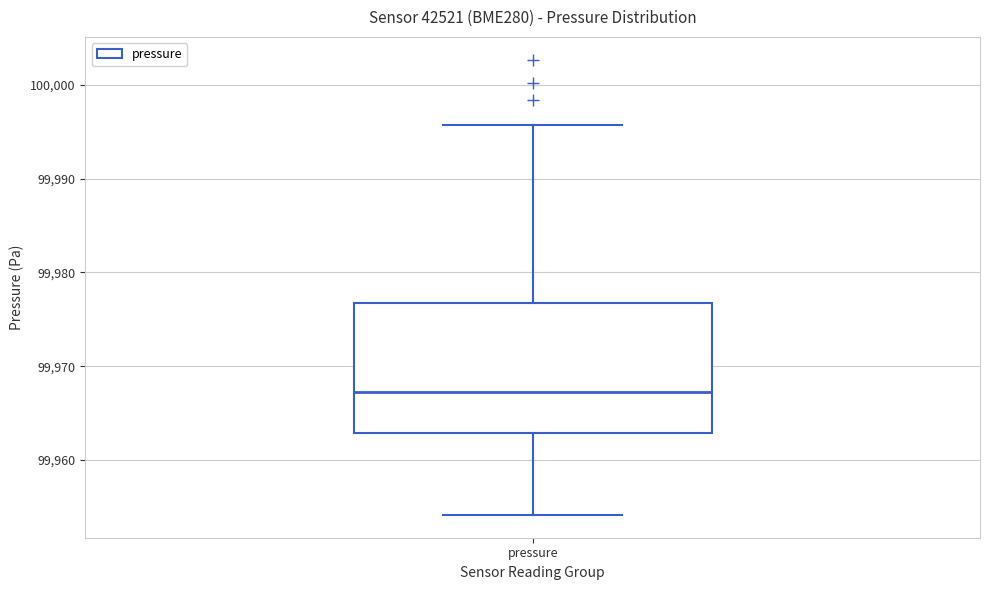

Transcribe this box plot: give where the median line is, the range the box spans, and where the two whiskers end, as read against the y-axis. The values are not printed on the chart, so give them approximately, as read against the axis.

median 99967, box 99963 to 99977, whiskers 99954 to 99996